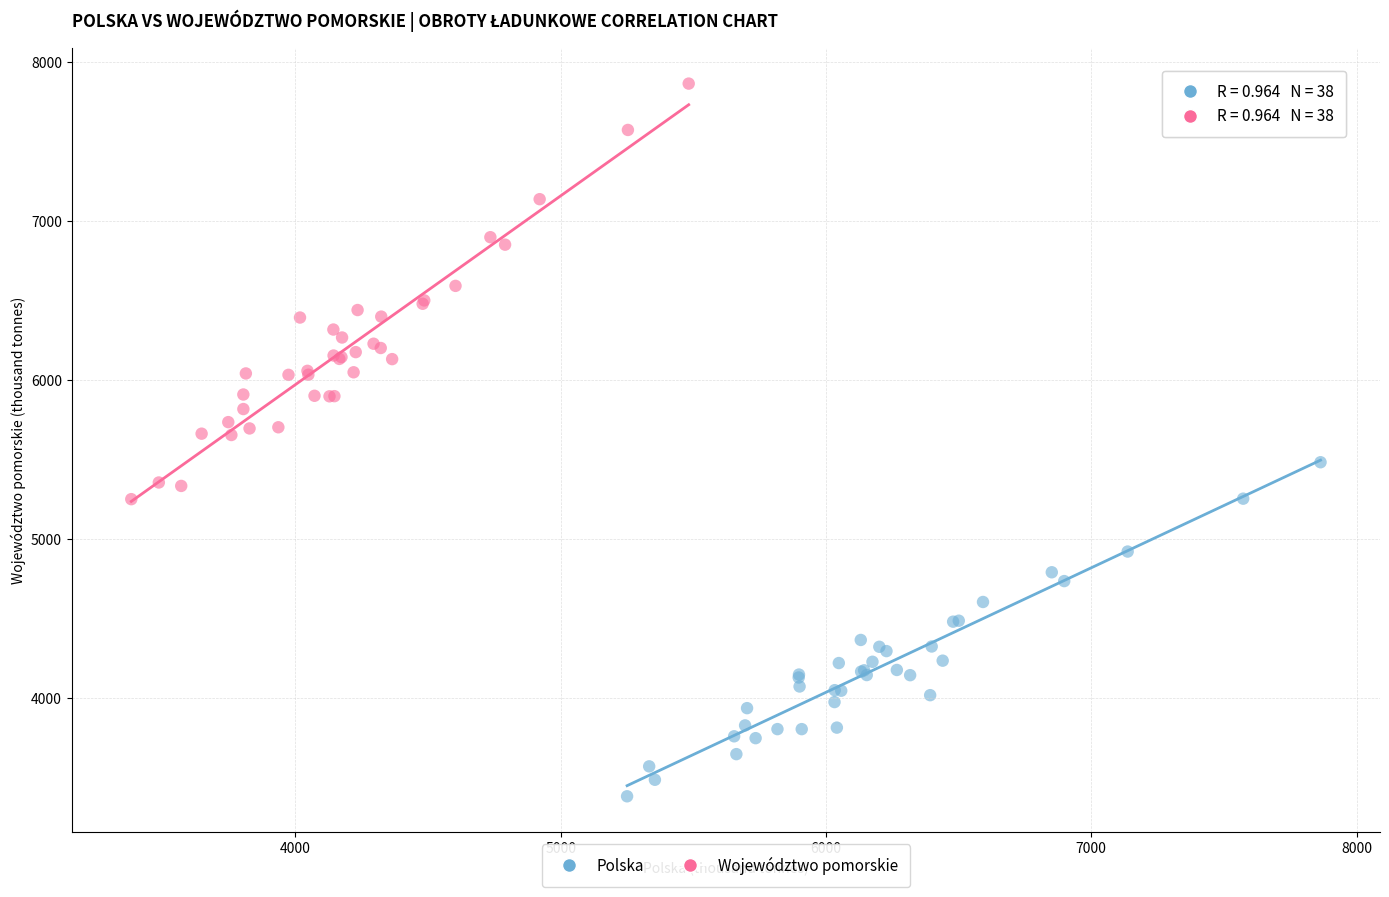

What are all the series names shown in the legend?

Polska, Województwo pomorskie